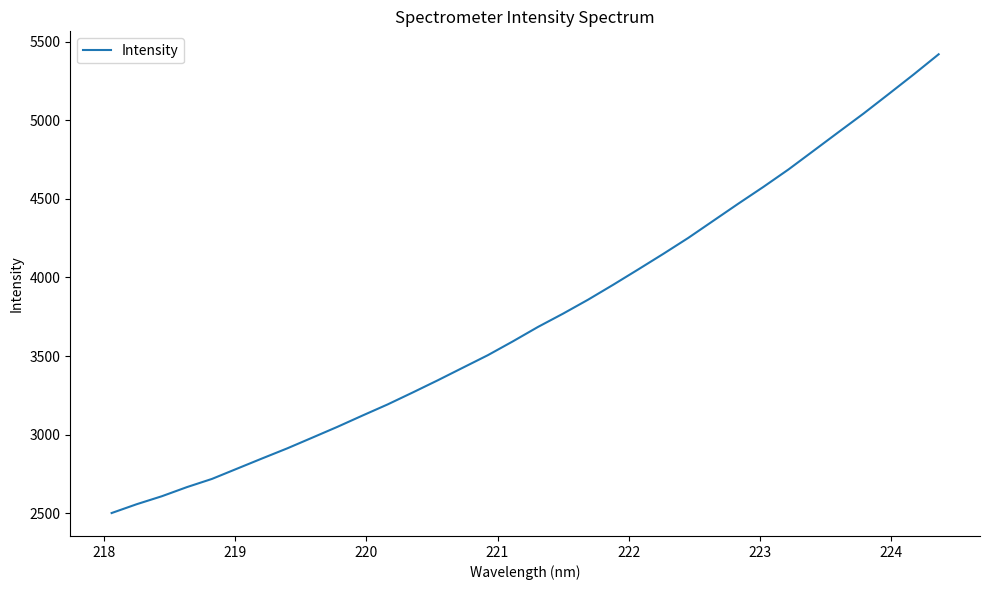

What is the smallest value displayed?

2501.0